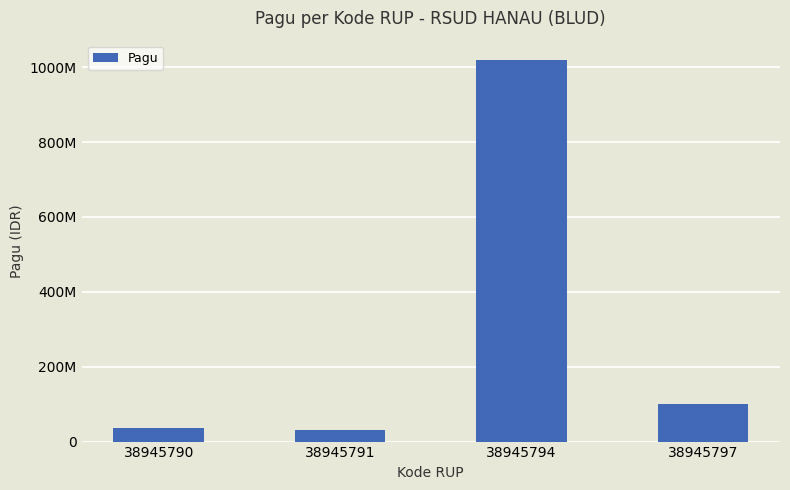

Does the chart contain any negative values?

No